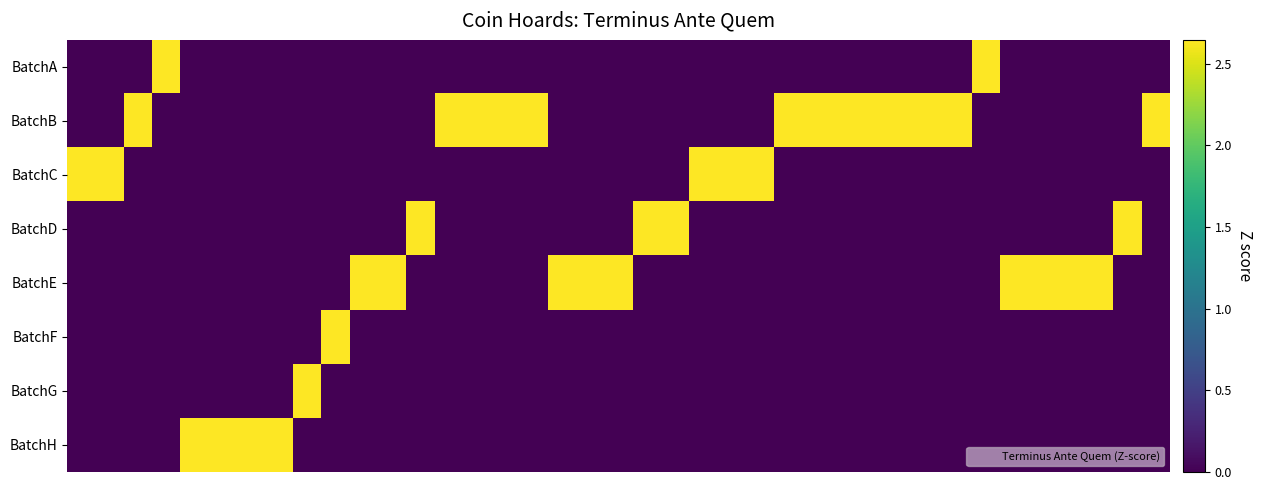

How many distinct data groups are displayed?

8